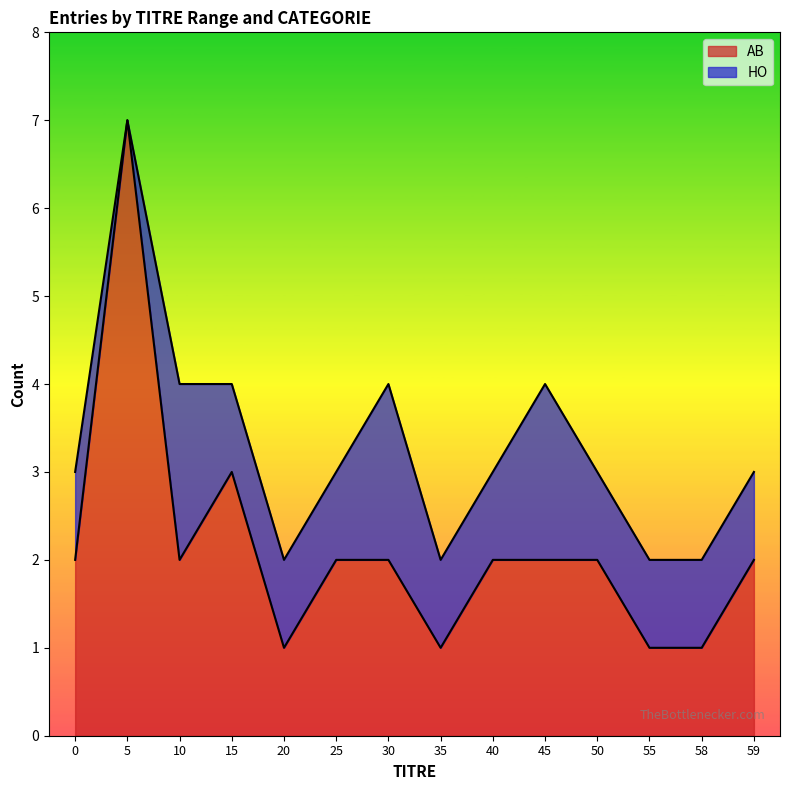

Rank the categories by value from lowest to highest.

20, 35, 55, 58, 0, 10, 25, 30, 40, 45, 50, 59, 15, 5